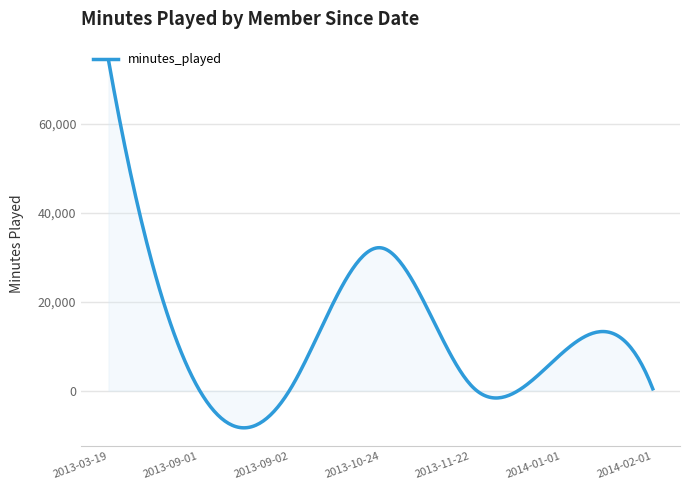

What is the difference between the maximum and minimum values?

82680.4